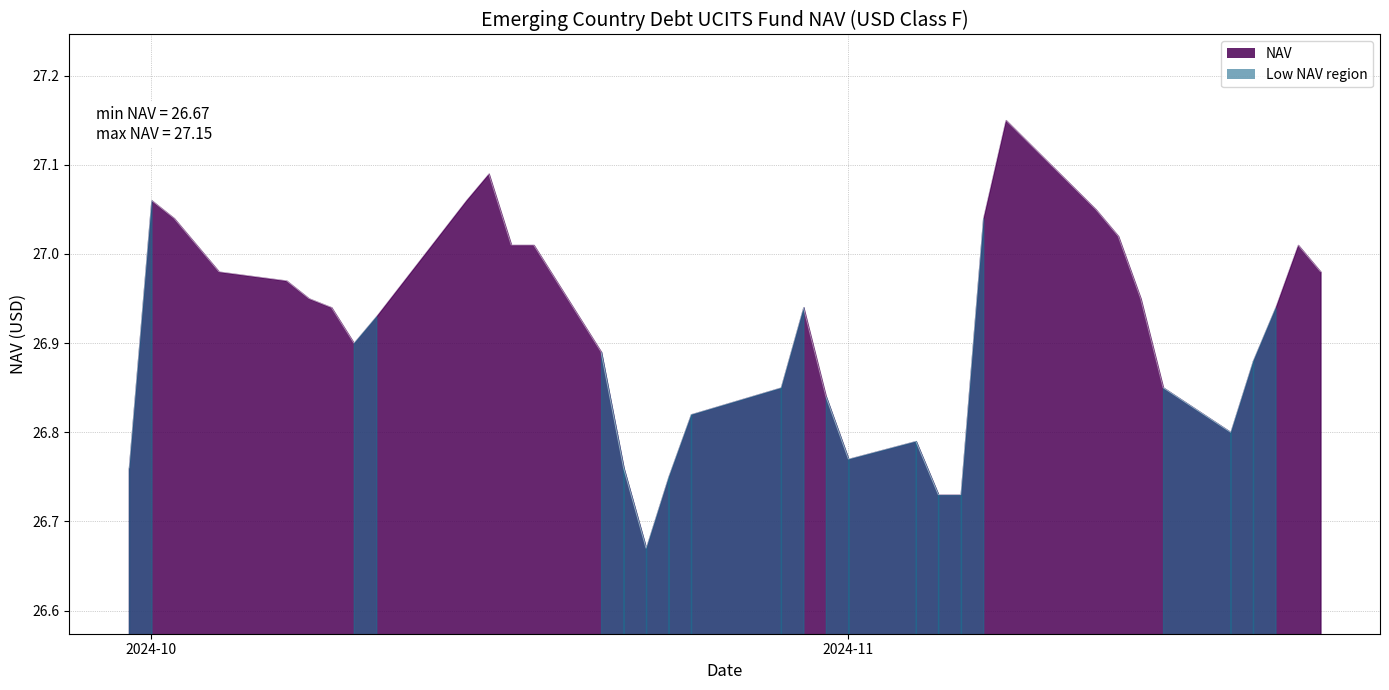

What is the difference between the maximum and minimum values?

0.5